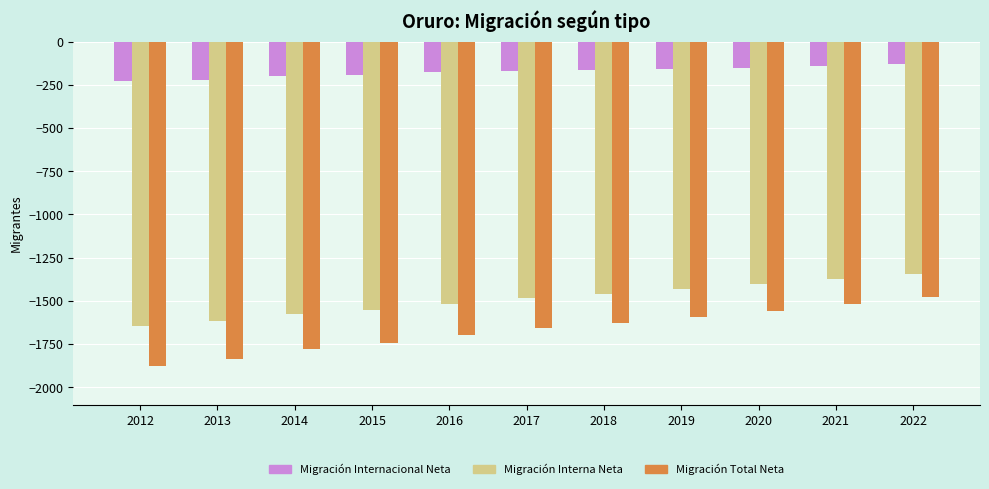

How many bars are there in each group?

3